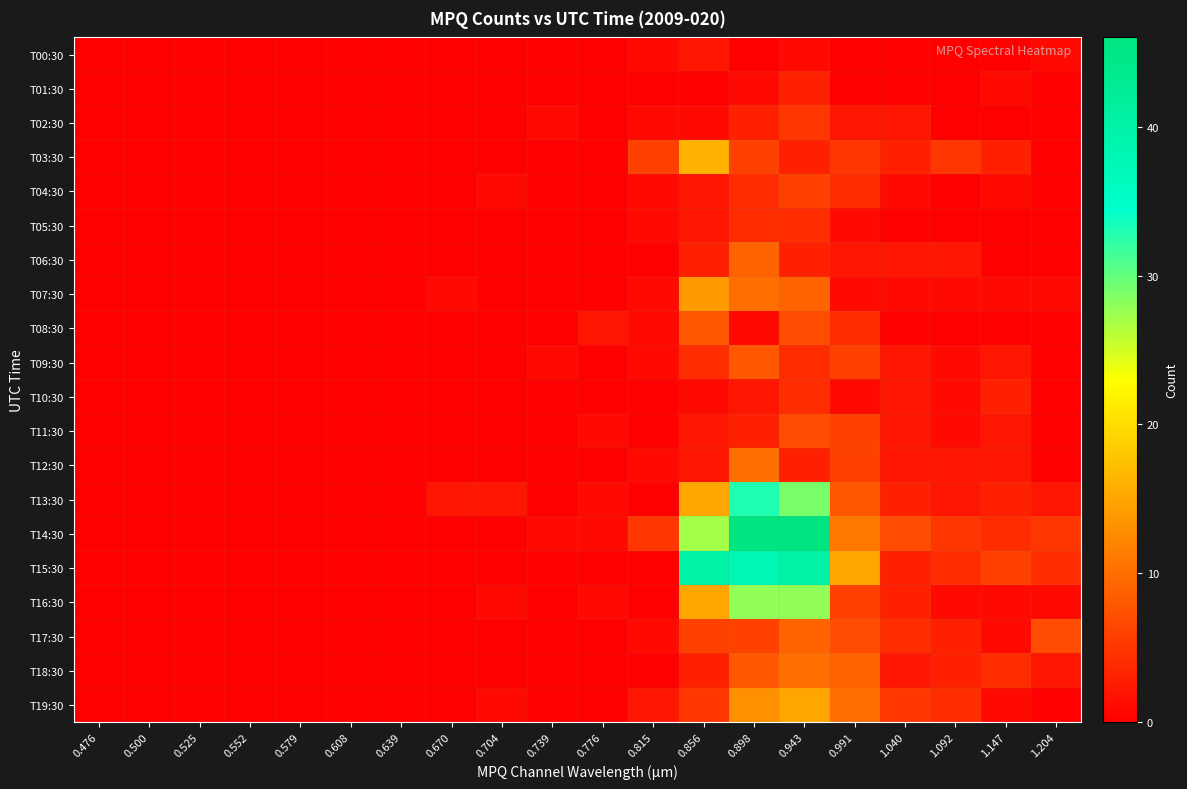

Count the number of categories in the chart.

20